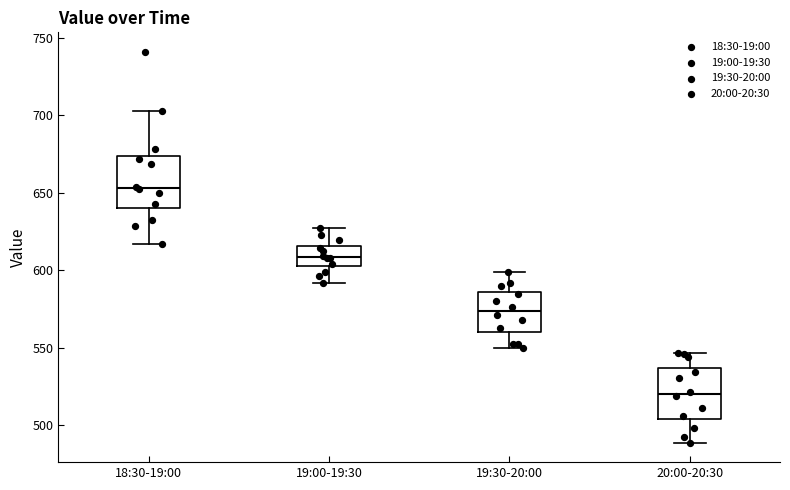

Reading left to right, read every box against the y-axis: the position of its median line, the range the box covers, and the ends of its whiskers. The values are not printed on the chart, so give them approximately, as read against the axis.

18:30-19:00: median 655, box 640 to 675, whiskers 615 to 700
19:00-19:30: median 610, box 600 to 615, whiskers 590 to 625
19:30-20:00: median 575, box 560 to 585, whiskers 550 to 600
20:00-20:30: median 520, box 505 to 535, whiskers 490 to 545